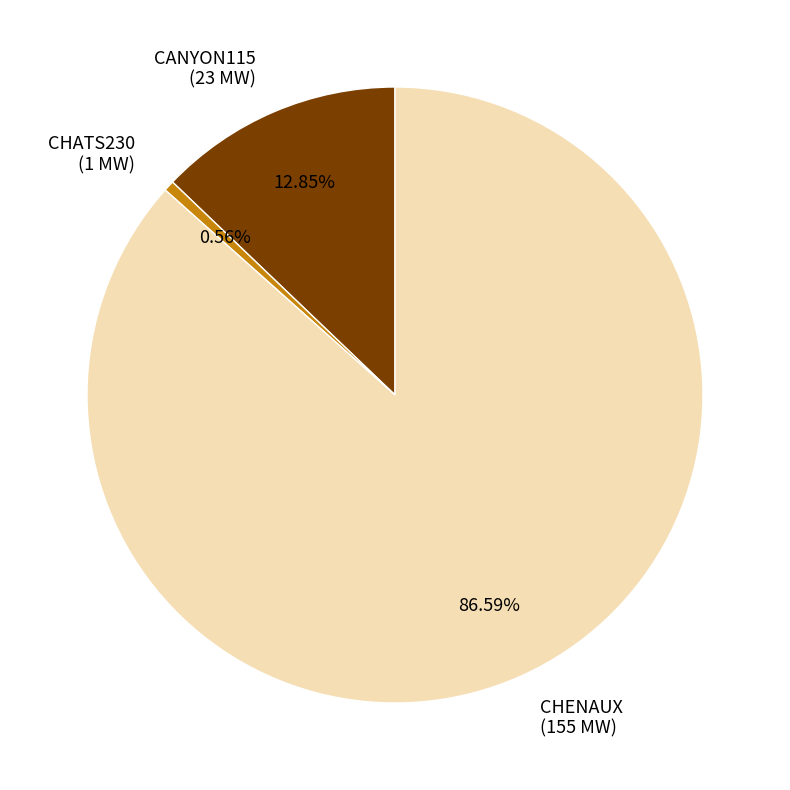

Which has a higher value, CHATS230 (1 MW) or CHENAUX (155 MW)?

CHENAUX (155 MW)